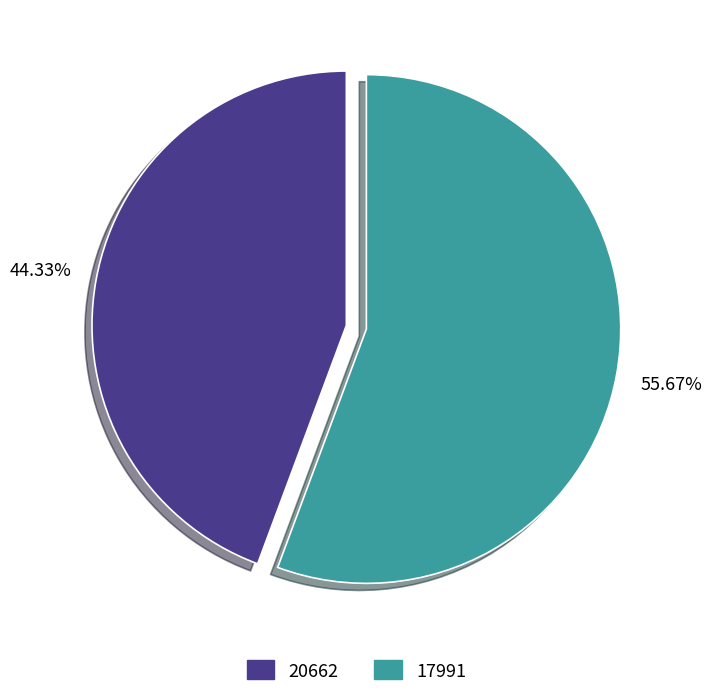

To the nearest percent, what percentage of the pie is 17991?

56%